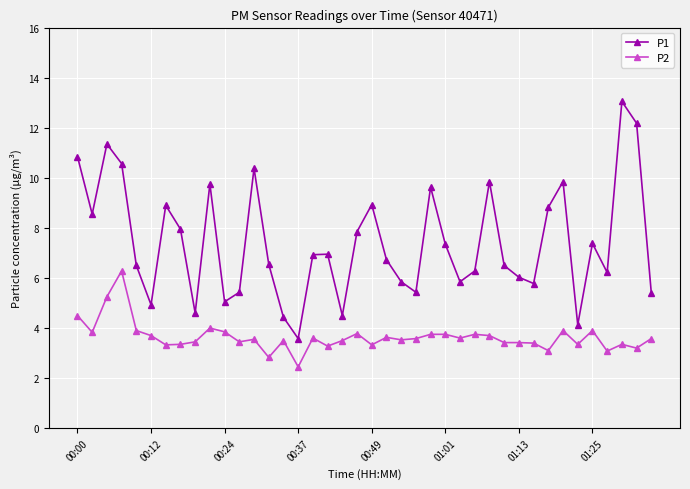

Which series has the largest range (max minus min)?

P1